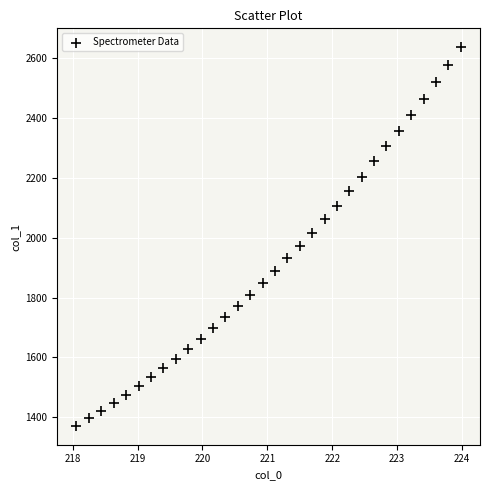

What is the range of Y values (max minus min)?

1264.6